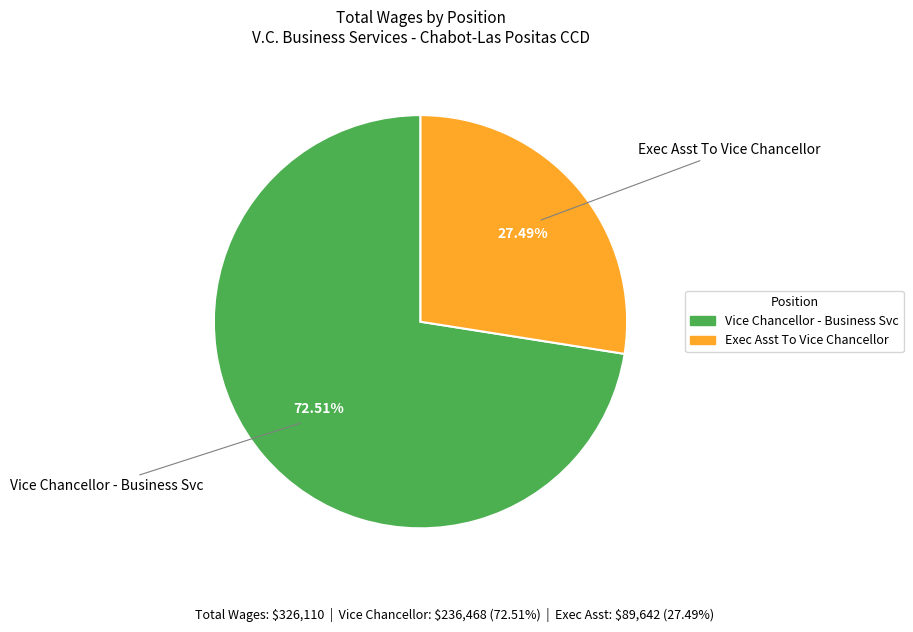

To the nearest percent, what is the difference between the Exec Asst To Vice Chancellor and Vice Chancellor - Business Svc slice percentages?

45%